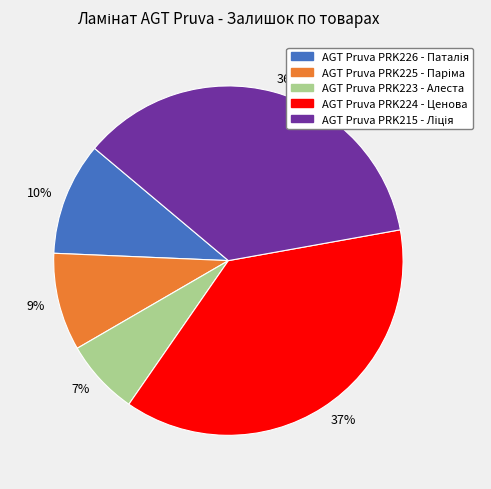

Between 10% and 37%, which is larger?

37%